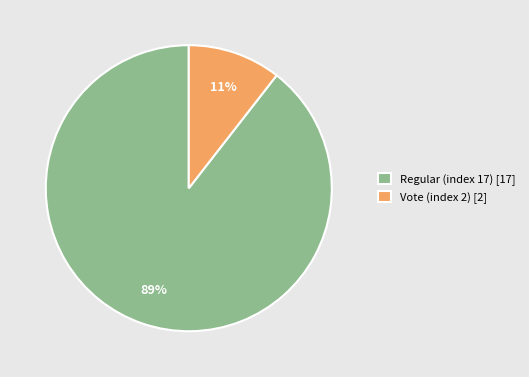

To the nearest percent, what percentage of the pie is Vote (index 2)?

11%